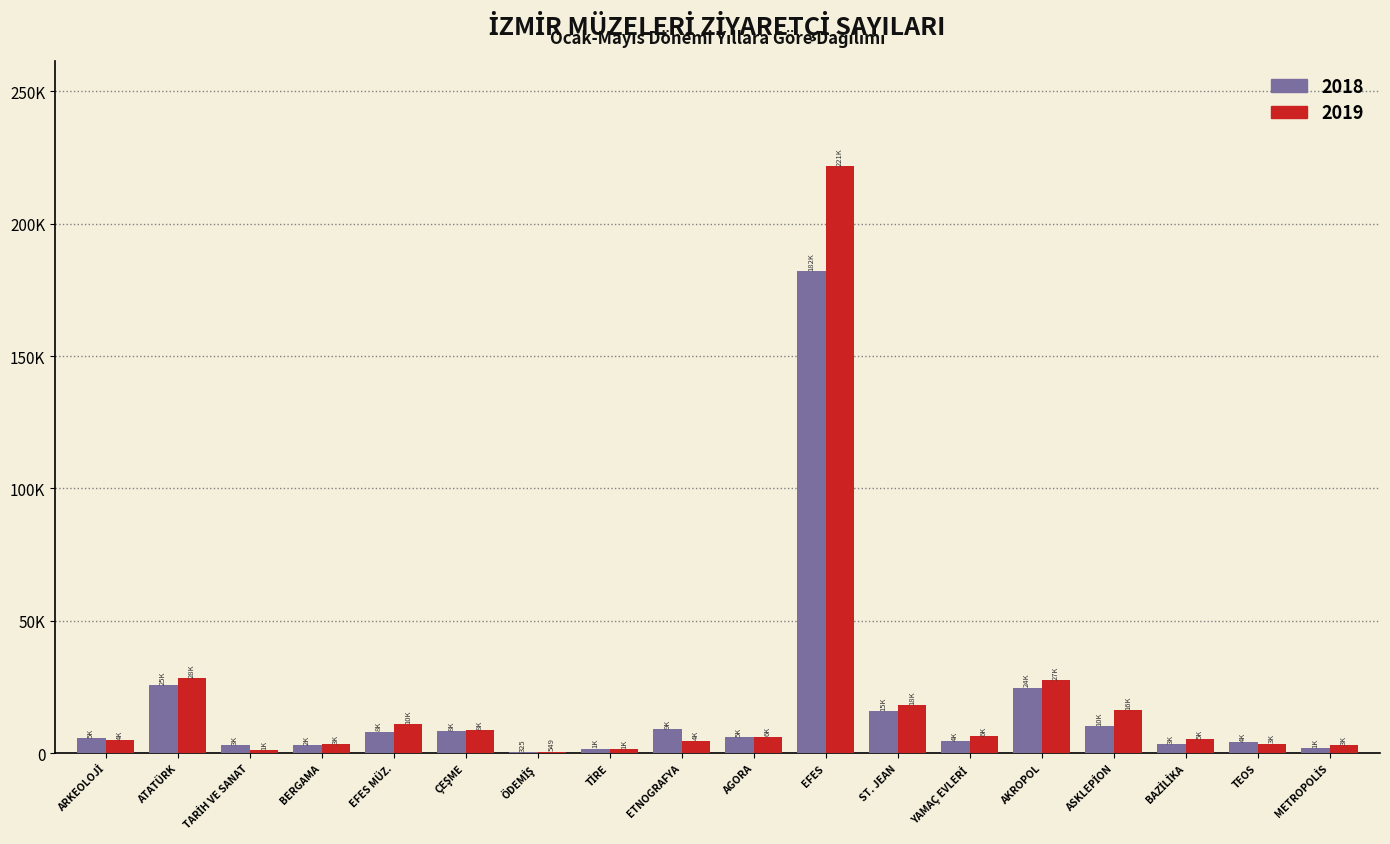

What are all the series names shown in the legend?

2018, 2019